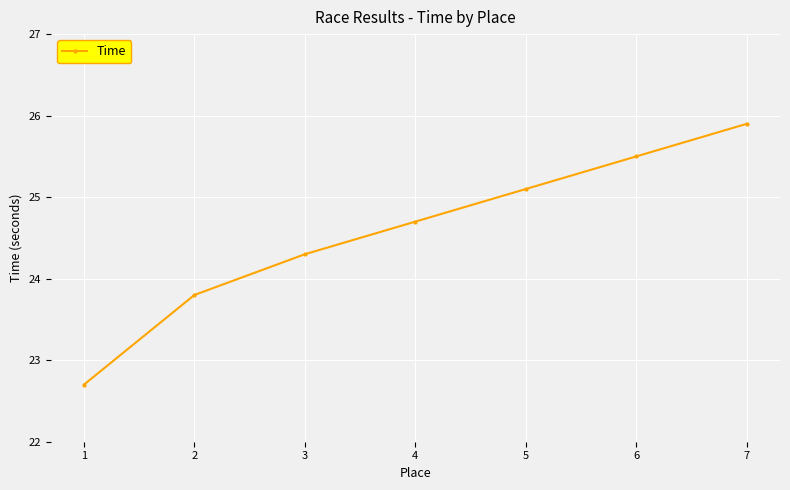

Does the chart have visible grid lines?

Yes